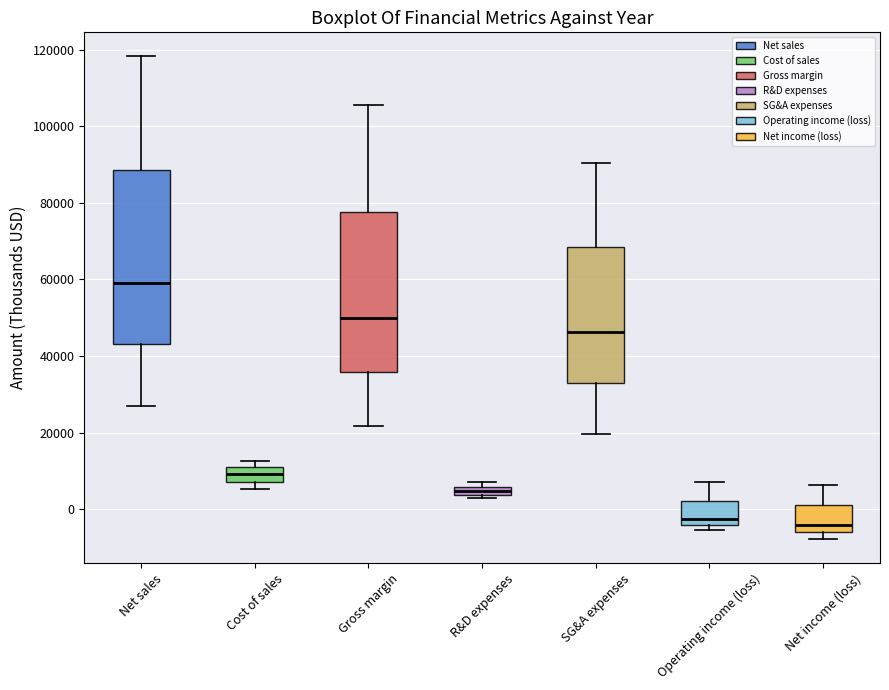

Which box is the tallest, from its lower edge to its upper edge?

Net sales